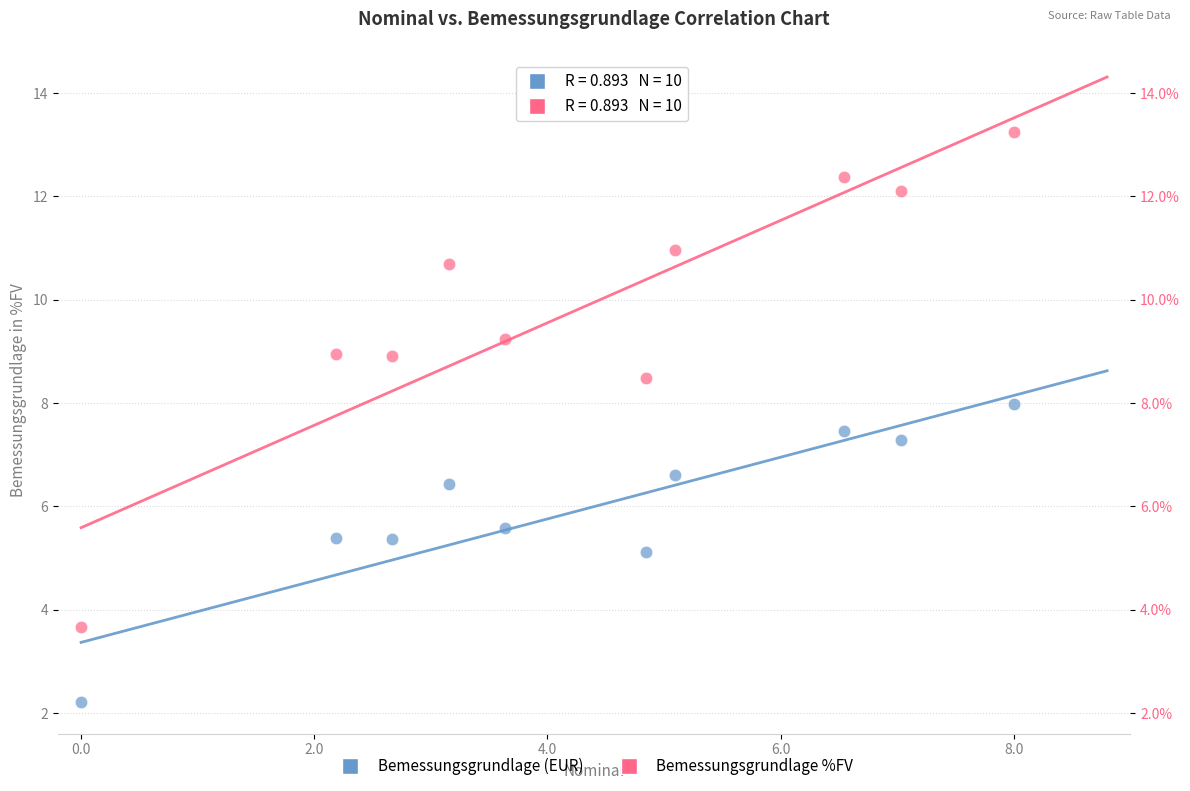

Across all data points, what is the range of X values (max minus min)?

8.0